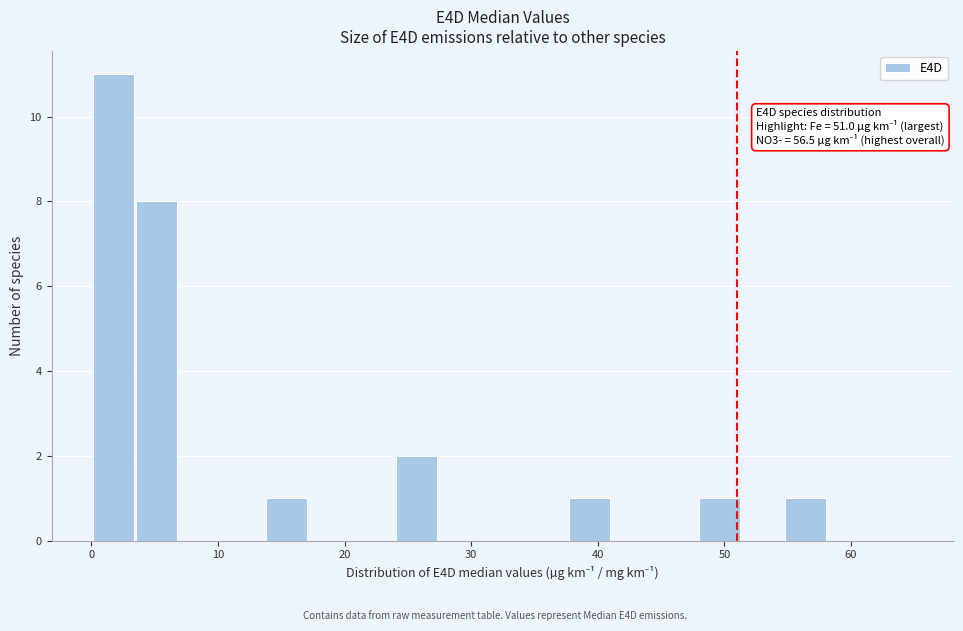

Read against the x-axis, roughly where is the centre of the tallest bar?

2